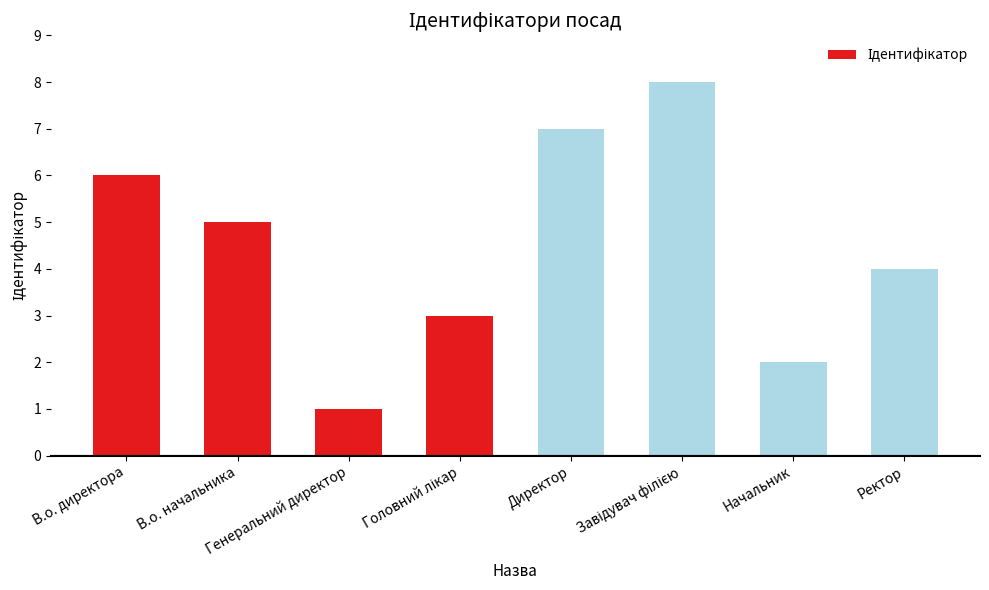

What is the greatest value displayed?

8